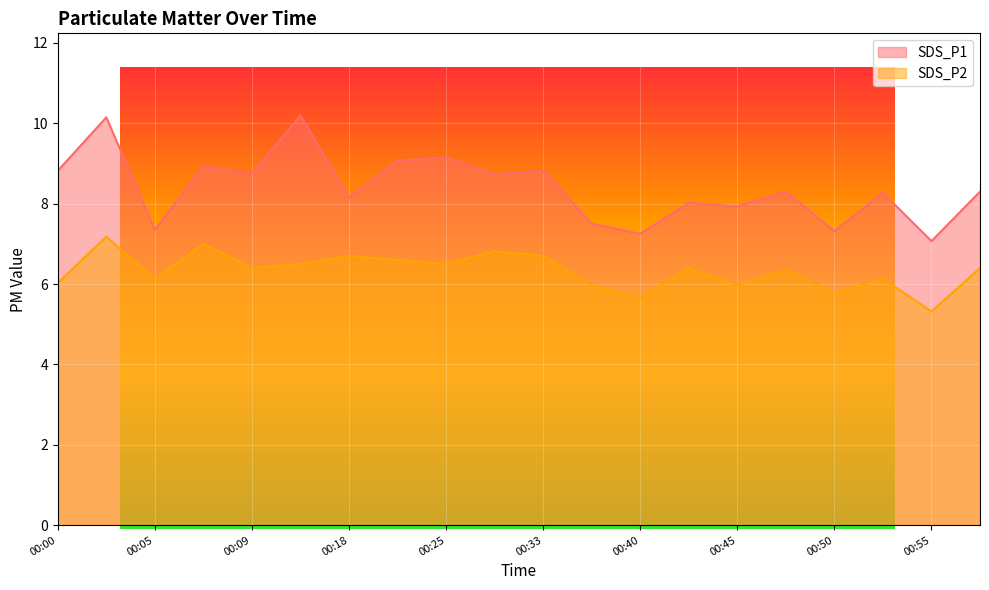

What is the value of the SDS_P2 point at the 4th from the left?

7.0